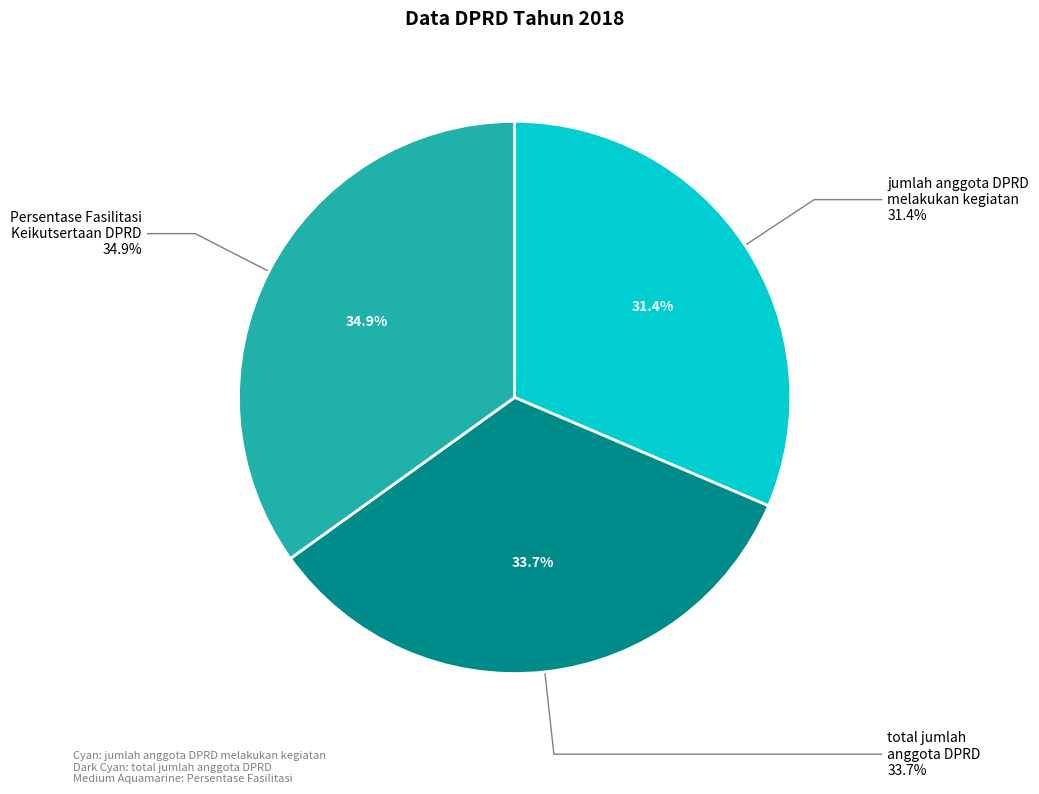

What is the ratio of the value at Persentase Fasilitasi Keikutsertaan DPRD to the value at jumlah anggota DPRD yang melakukan kegiatan?

1.1